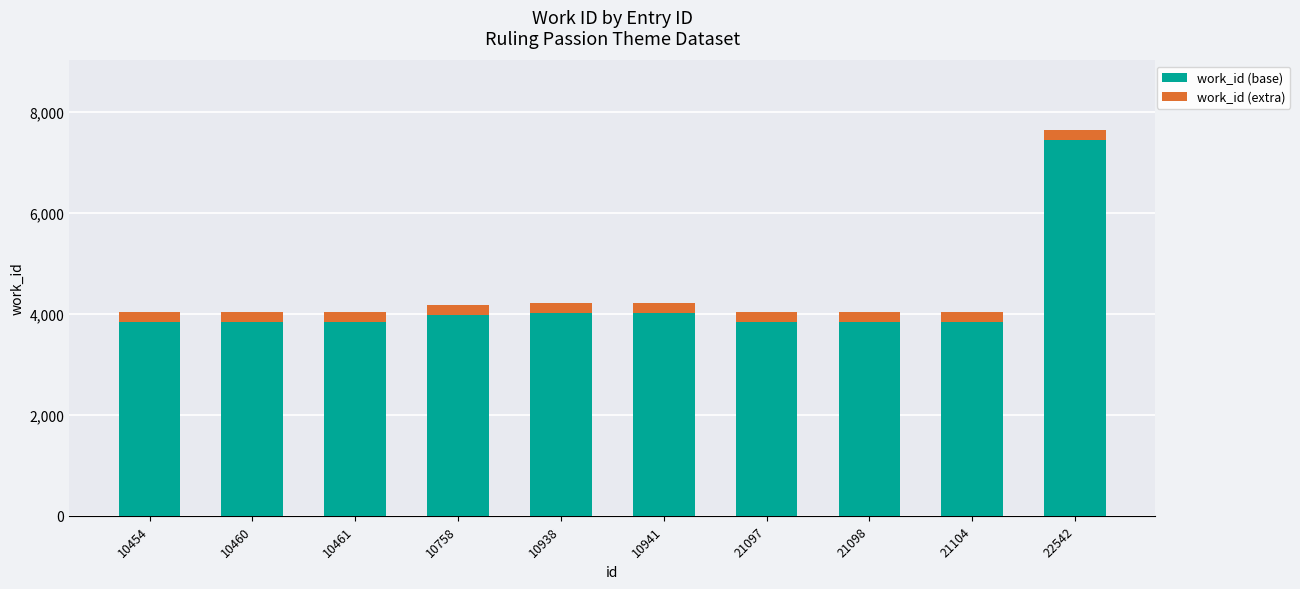

At which category is the sum across all series the highest?

22542